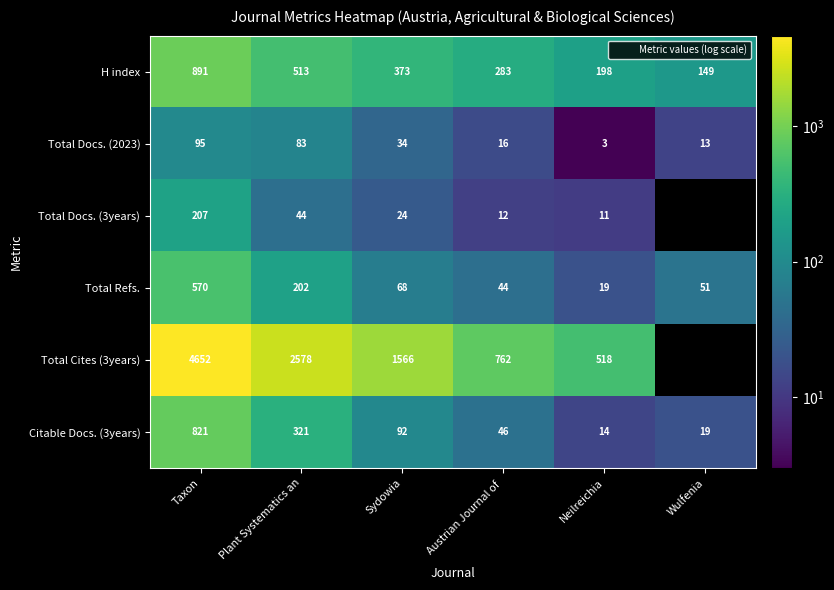

What is the average value of the Total Refs. series?

159